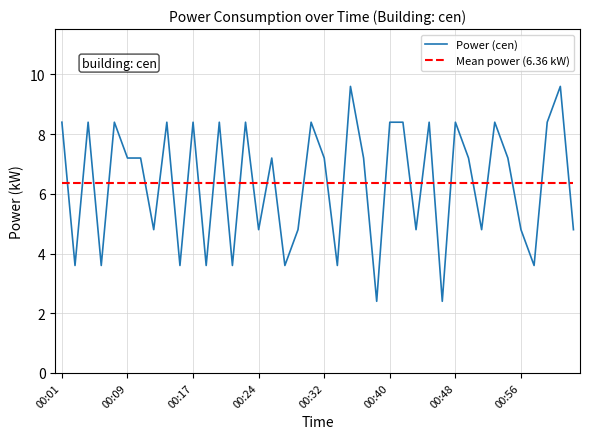

What is the difference between the maximum and minimum values in the Power (cen) series?

7.2